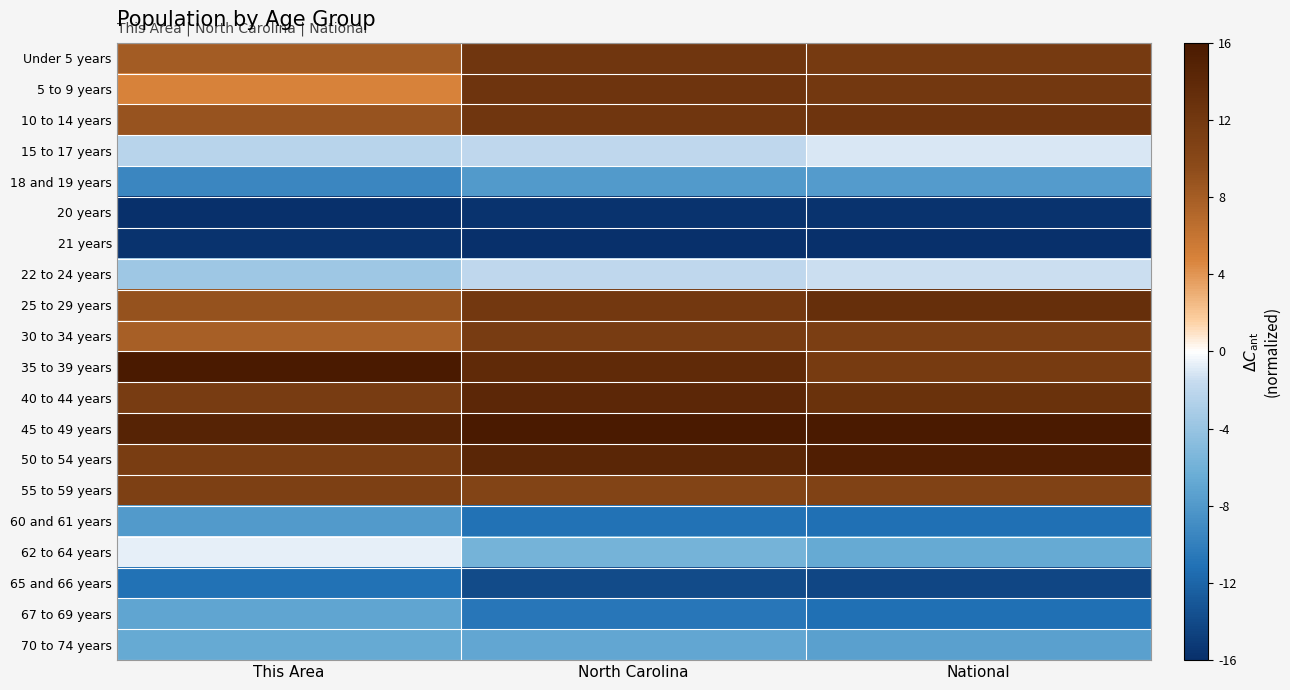

At which category is the sum across all series the highest?

North Carolina